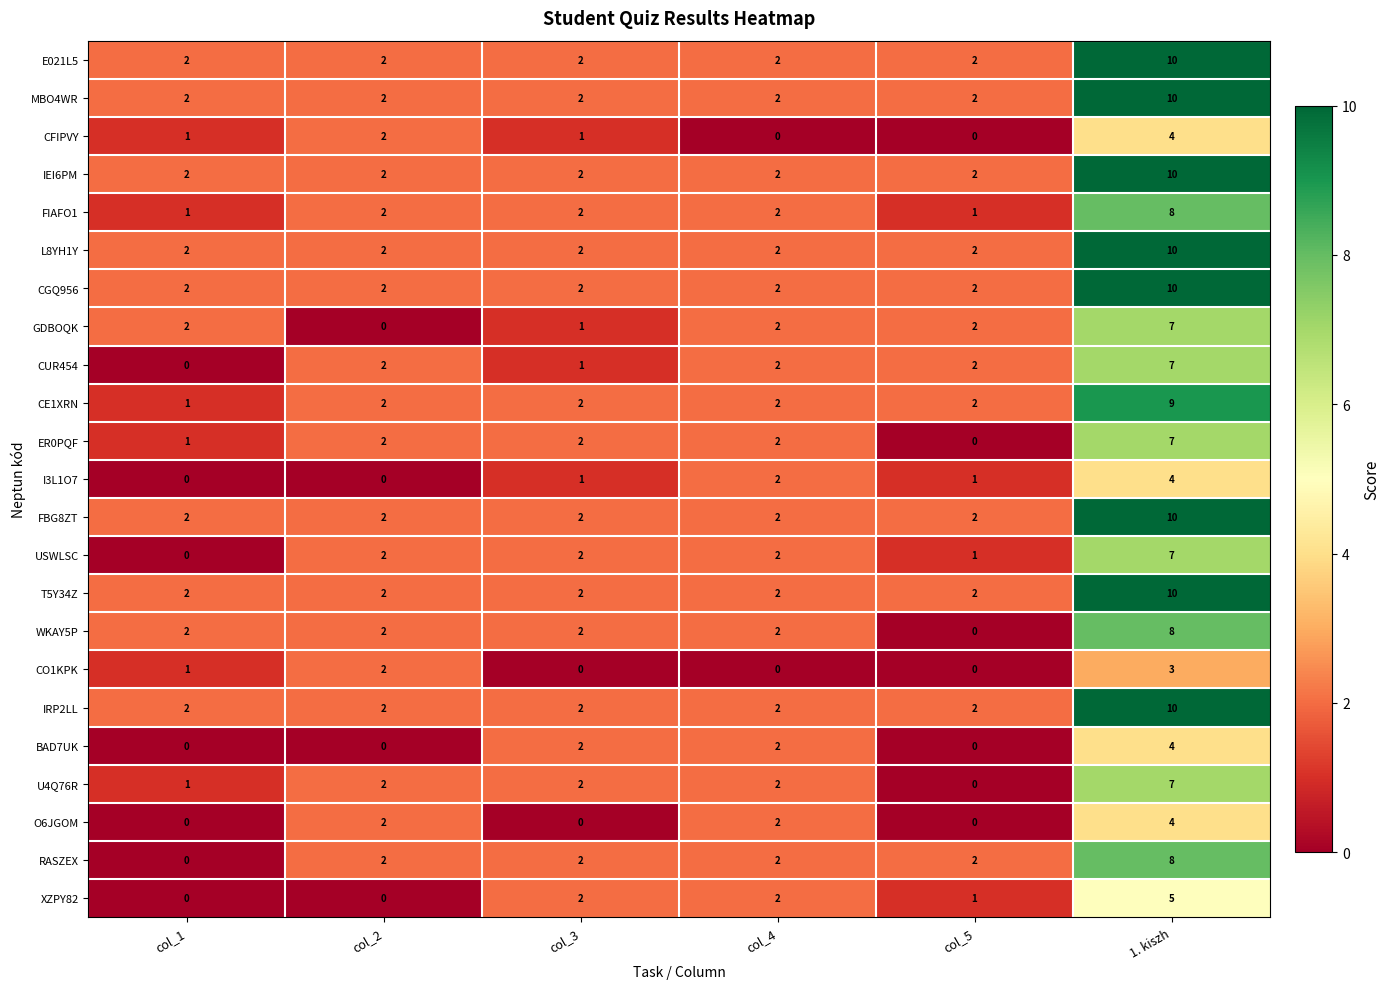

How many GDBOQK values are between 1 and 2?

4